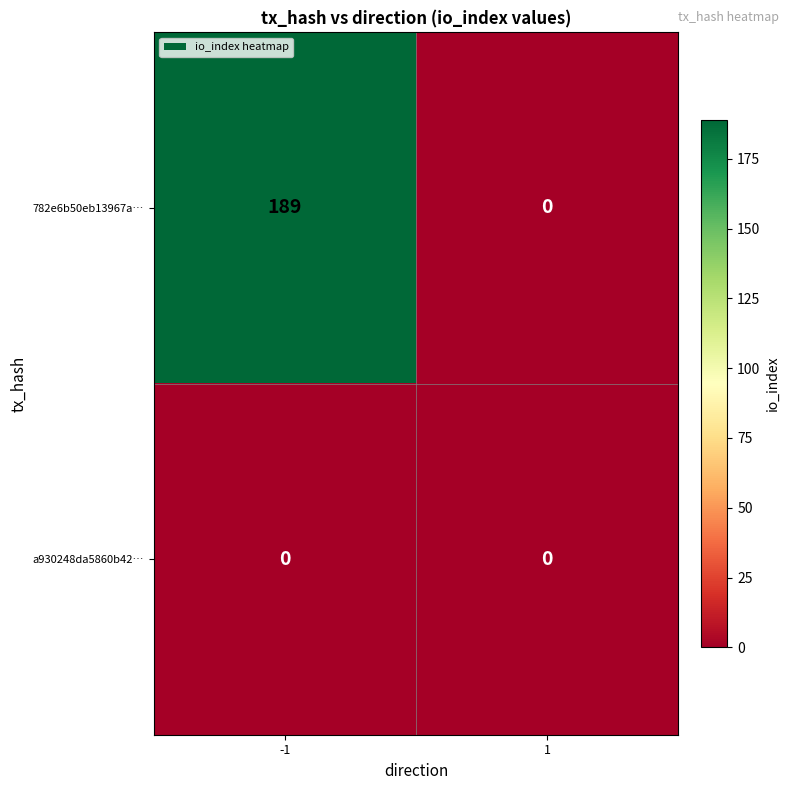

How many categories are shown in the chart?

2